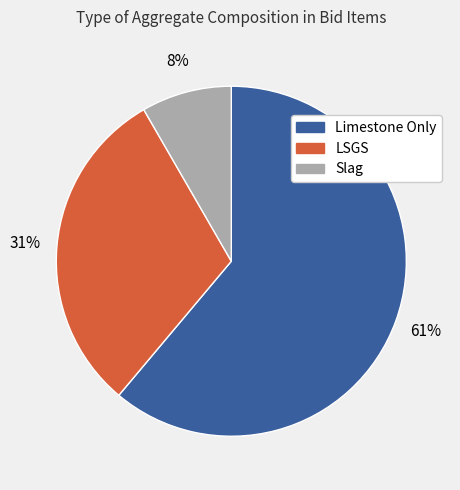

How many segments does this pie chart have?

3